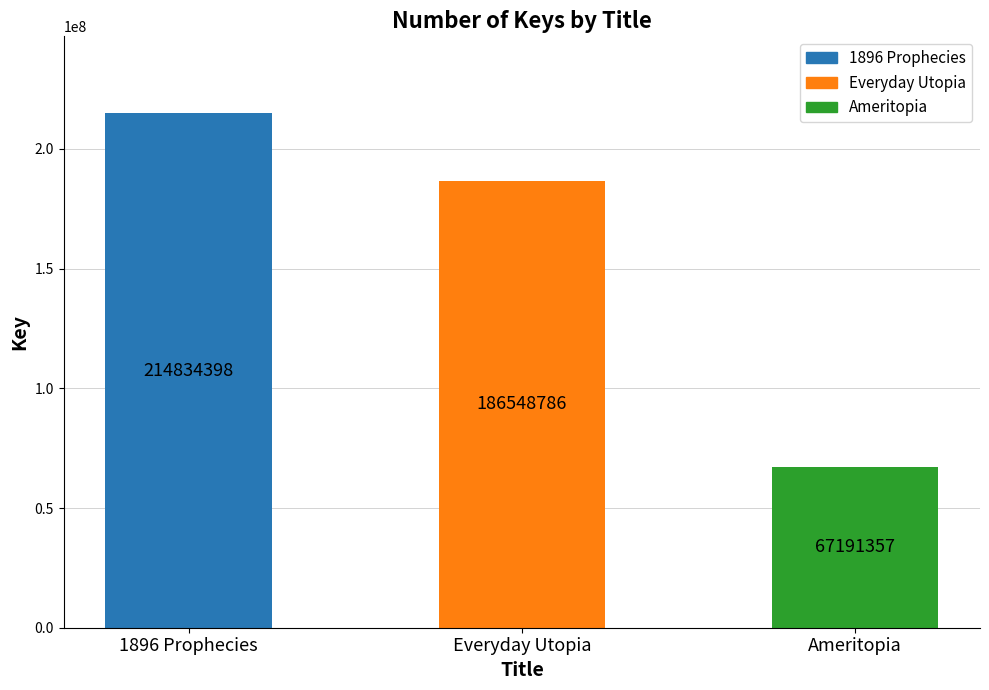

Does the chart contain any negative values?

No